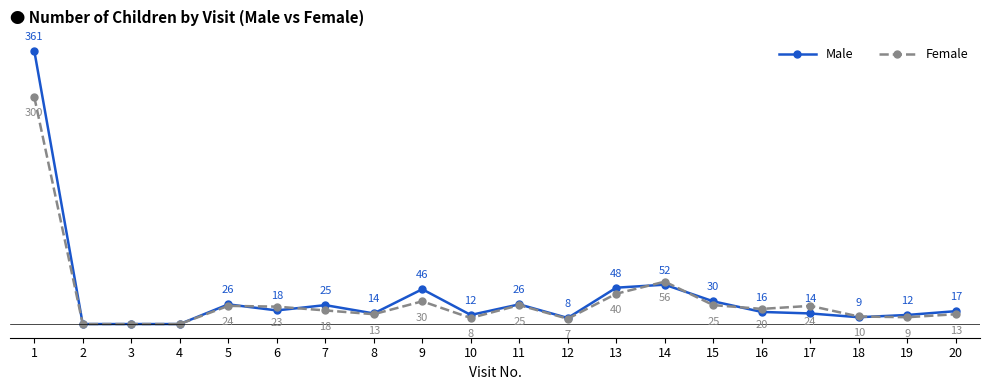

Is the value of Male at 17 greater than the value of Female at 17?

No